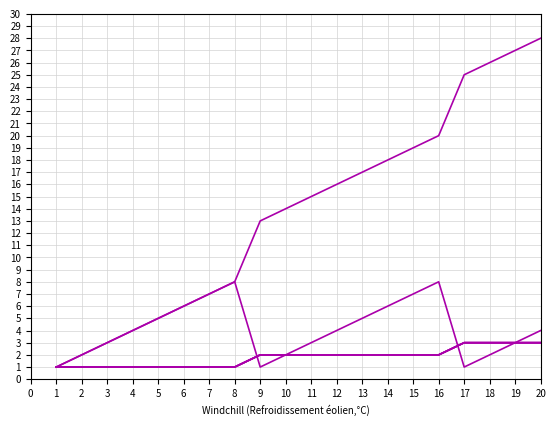

Is this an area chart (filled region under the line)?

No